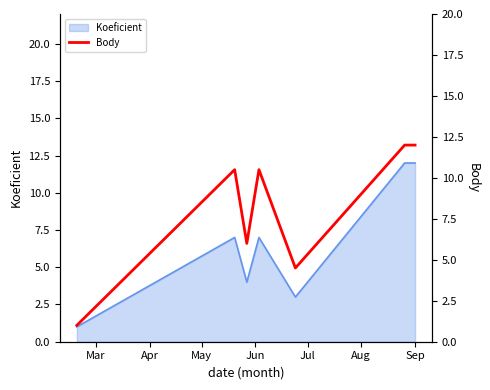

What is the maximum value for Koeficient?

12